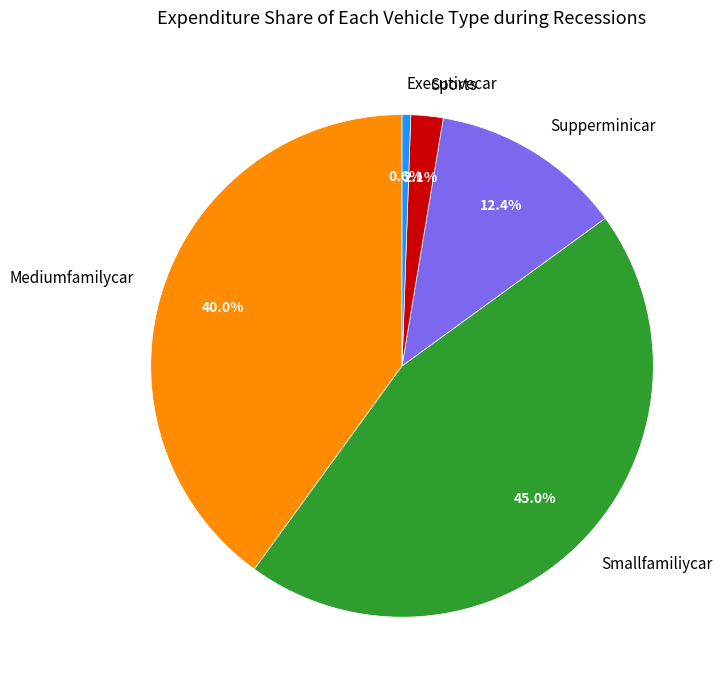

Rank the categories by value from highest to lowest.

Smallfamiliycar, Mediumfamilycar, Supperminicar, Sports, Executivecar